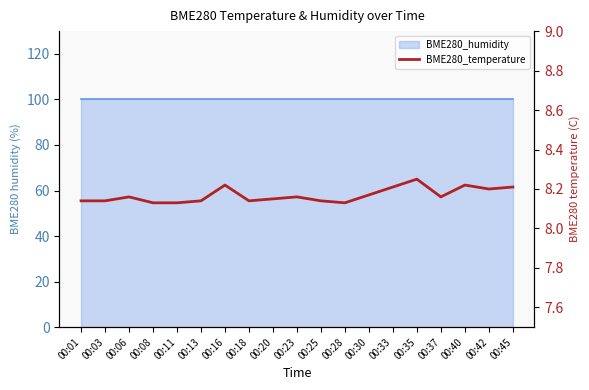

Reading right to left, what are all the values shown in this chart?

8.2	8.2	8.2	8.2	8.2	8.2	8.2	8.1	8.1	8.2	8.2	8.1	8.2	8.1	8.1	8.1	8.2	8.1	8.1